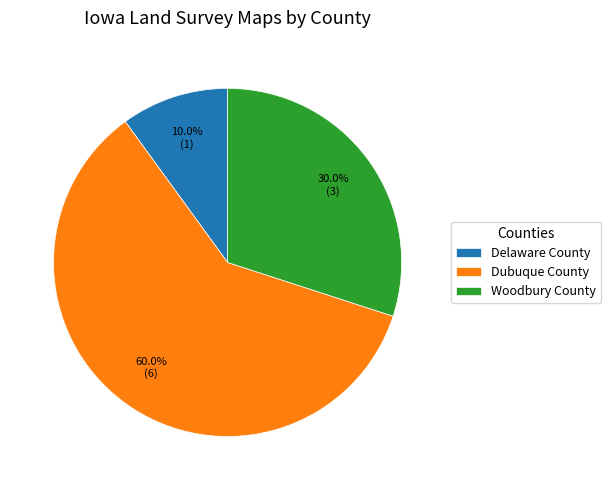

Which category has the smallest portion of the pie?

Delaware County